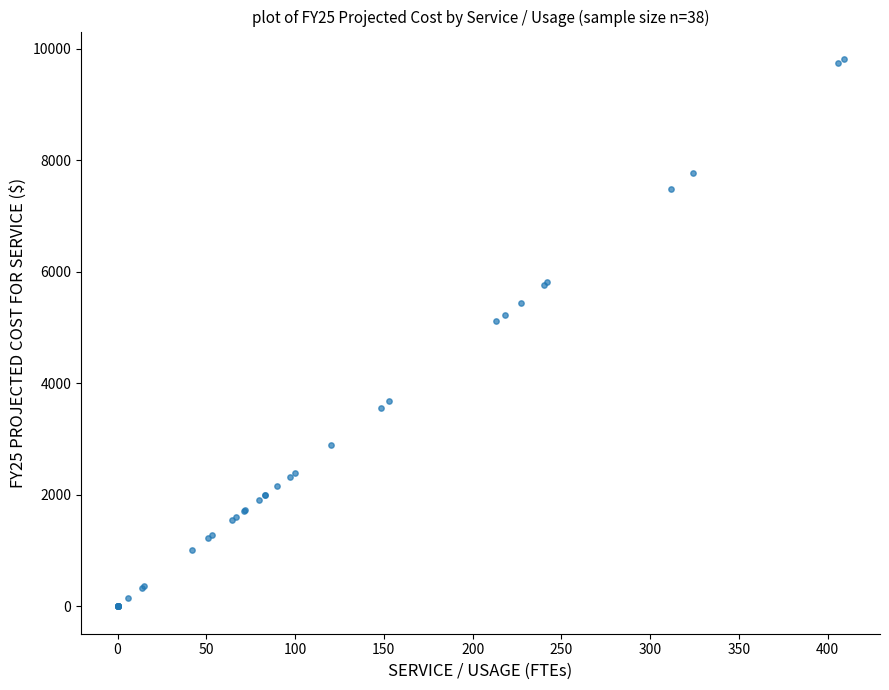

What Y value in the scatter plot is closest to 4908?

5112.0